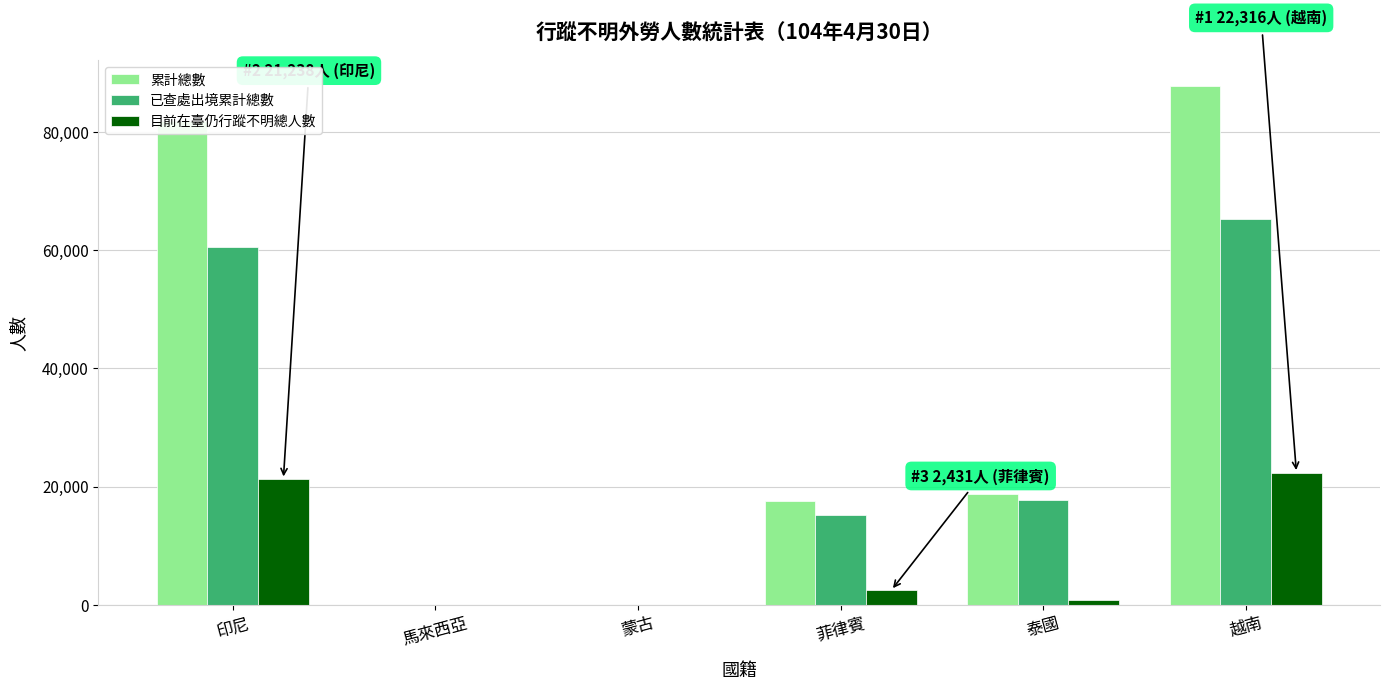

What is the sum of the 累計總數 values at 越南 and 菲律賓?

105372